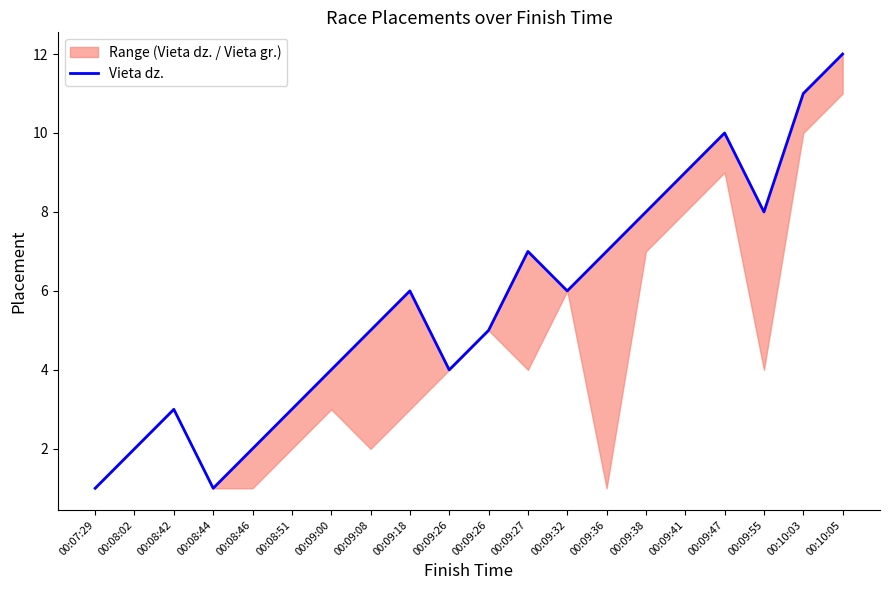

Reading left to right, list all the values displayed in this chart.

1	2	3	1	2	3	4	5	6	4	5	7	6	7	8	9	10	8	11	12